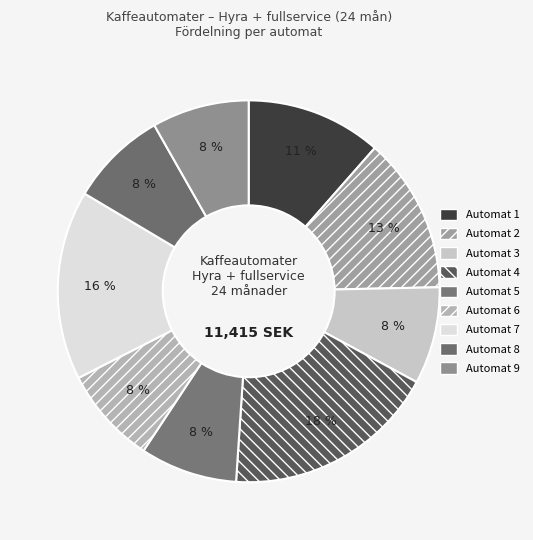

Combined, what portion of the pie is Automat 6 and Automat 7?

24.3%